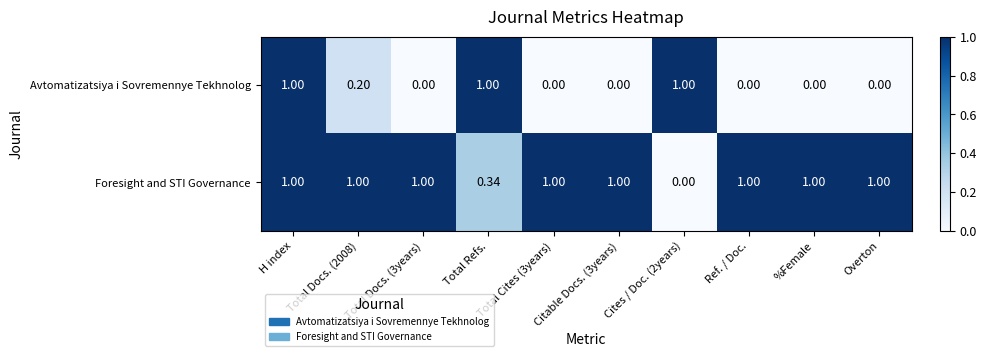

How many data points in Avtomatizatsiya i Sovremennye Tekhnolog are above 0?

4